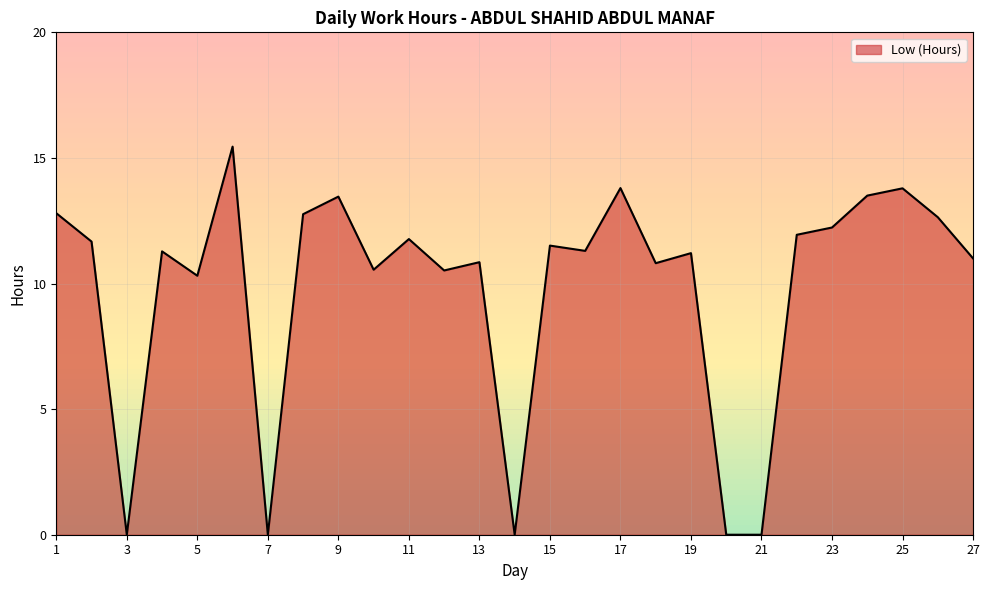

What is the difference between the maximum and minimum values?

15.4